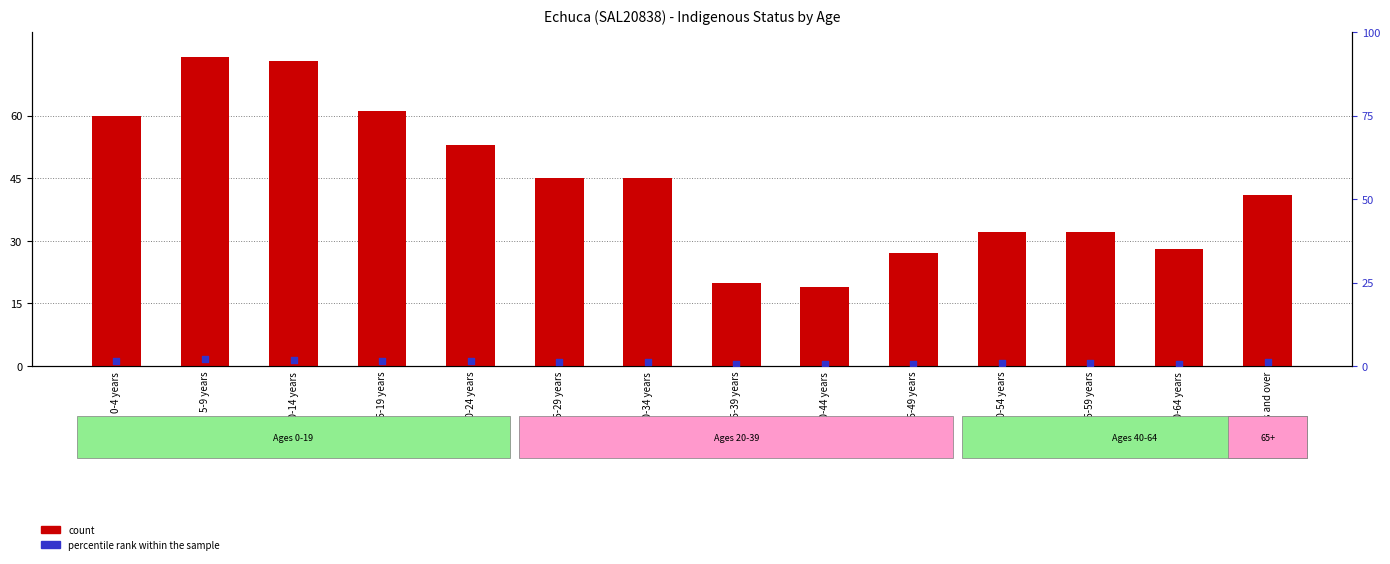

What are all the series names shown in the legend?

count, percentile rank within the sample